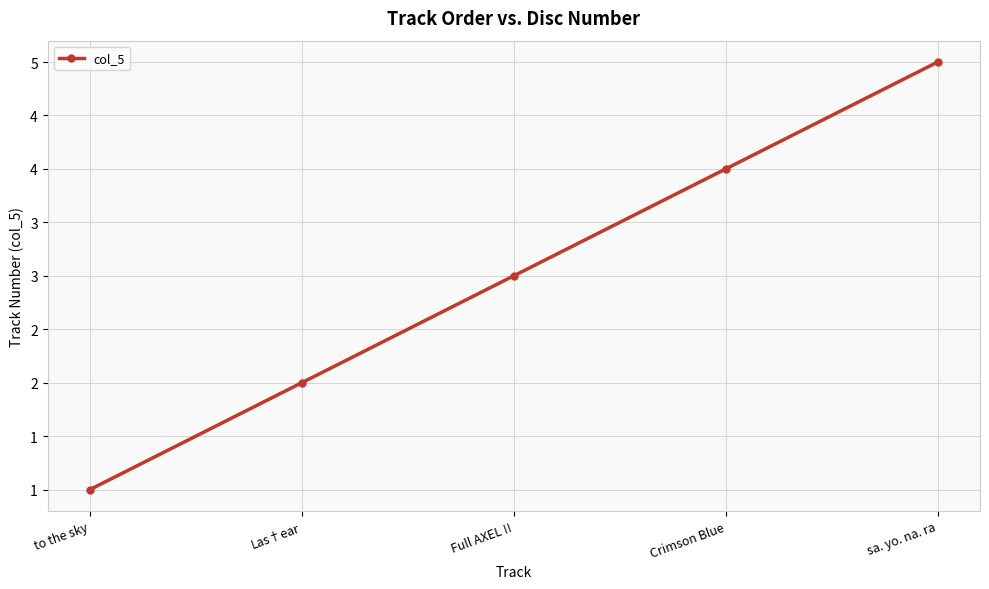

What is the ratio of the value at to the sky to the value at Full AXEL !!?

0.3